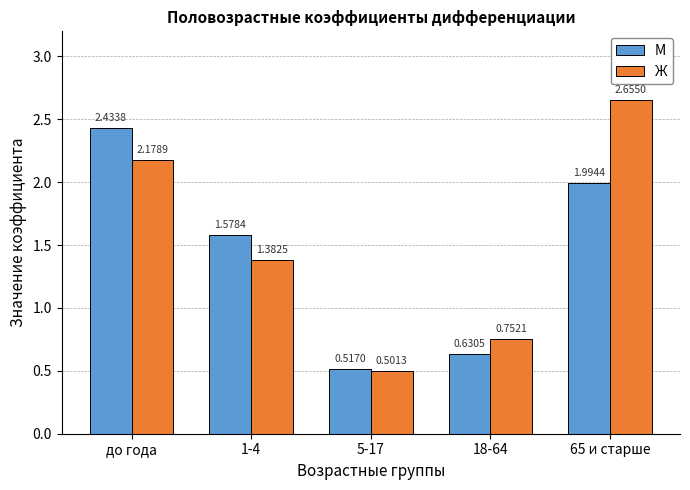

What is the difference between the highest and lowest values at 65 и старше?

0.7